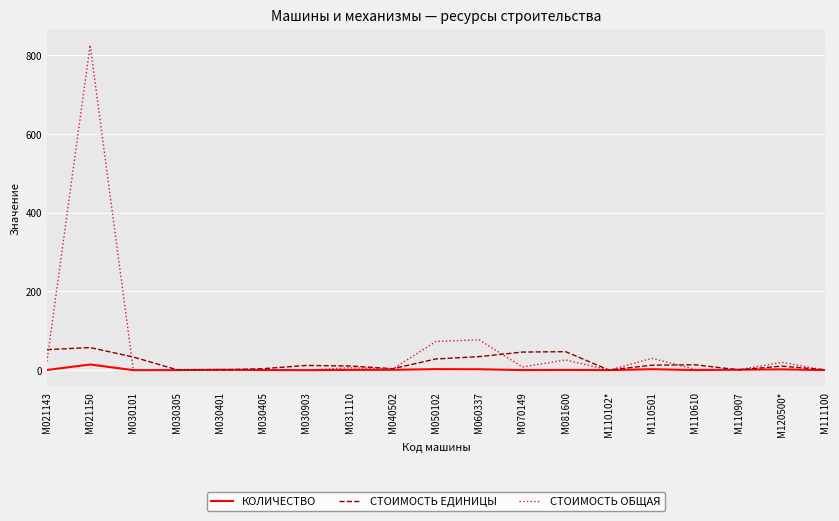

What is the difference between the СТОИМОСТЬ ЕДИНИЦЫ values at М110907 and М030101?

32.5